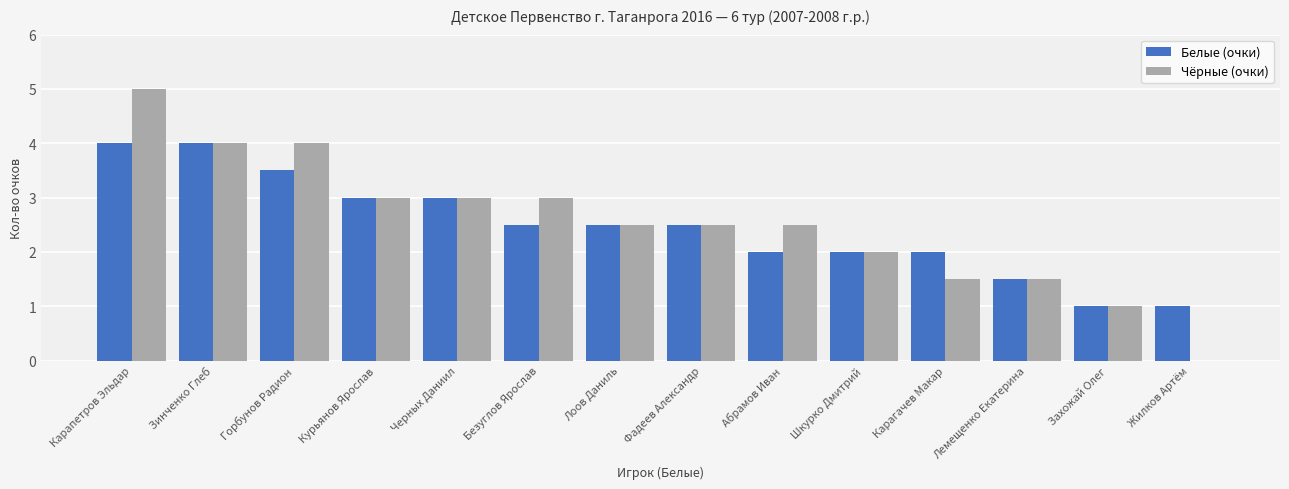

What value does the Белые (очки) series have at Карагачев Макар?

2.0